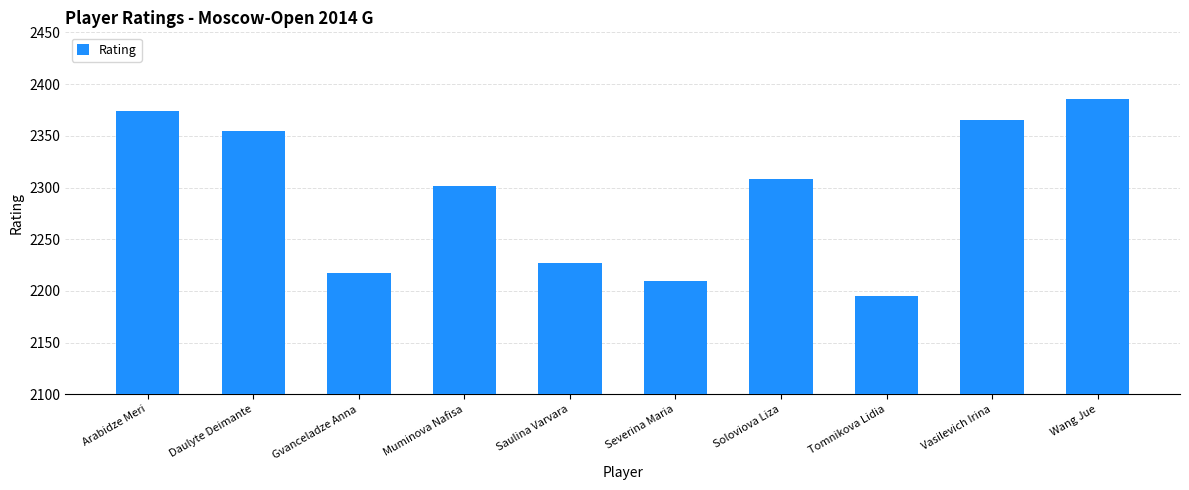

Is it true that the value at Daulyte Deimante is 2355?

True